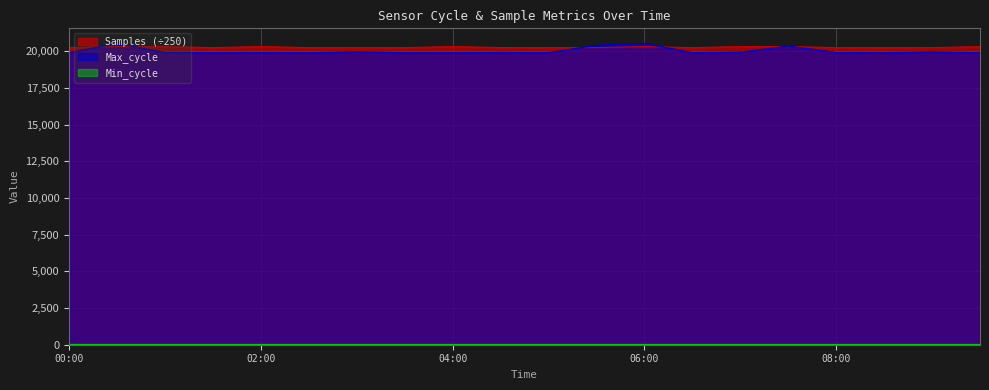

Is it true that Max_cycle equals 19909.0 at 08:30?

True